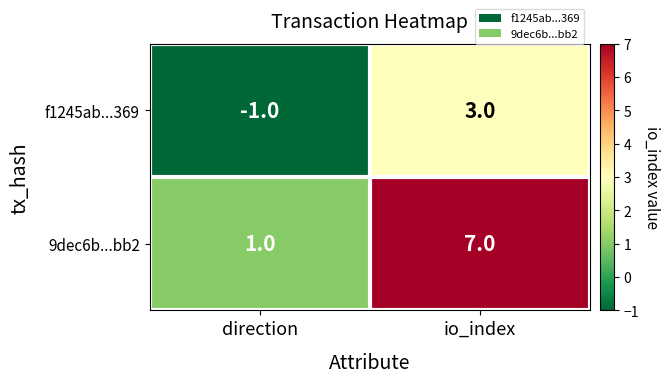

What is the difference between the maximum and minimum values in the 9dec6b...bb2 series?

6